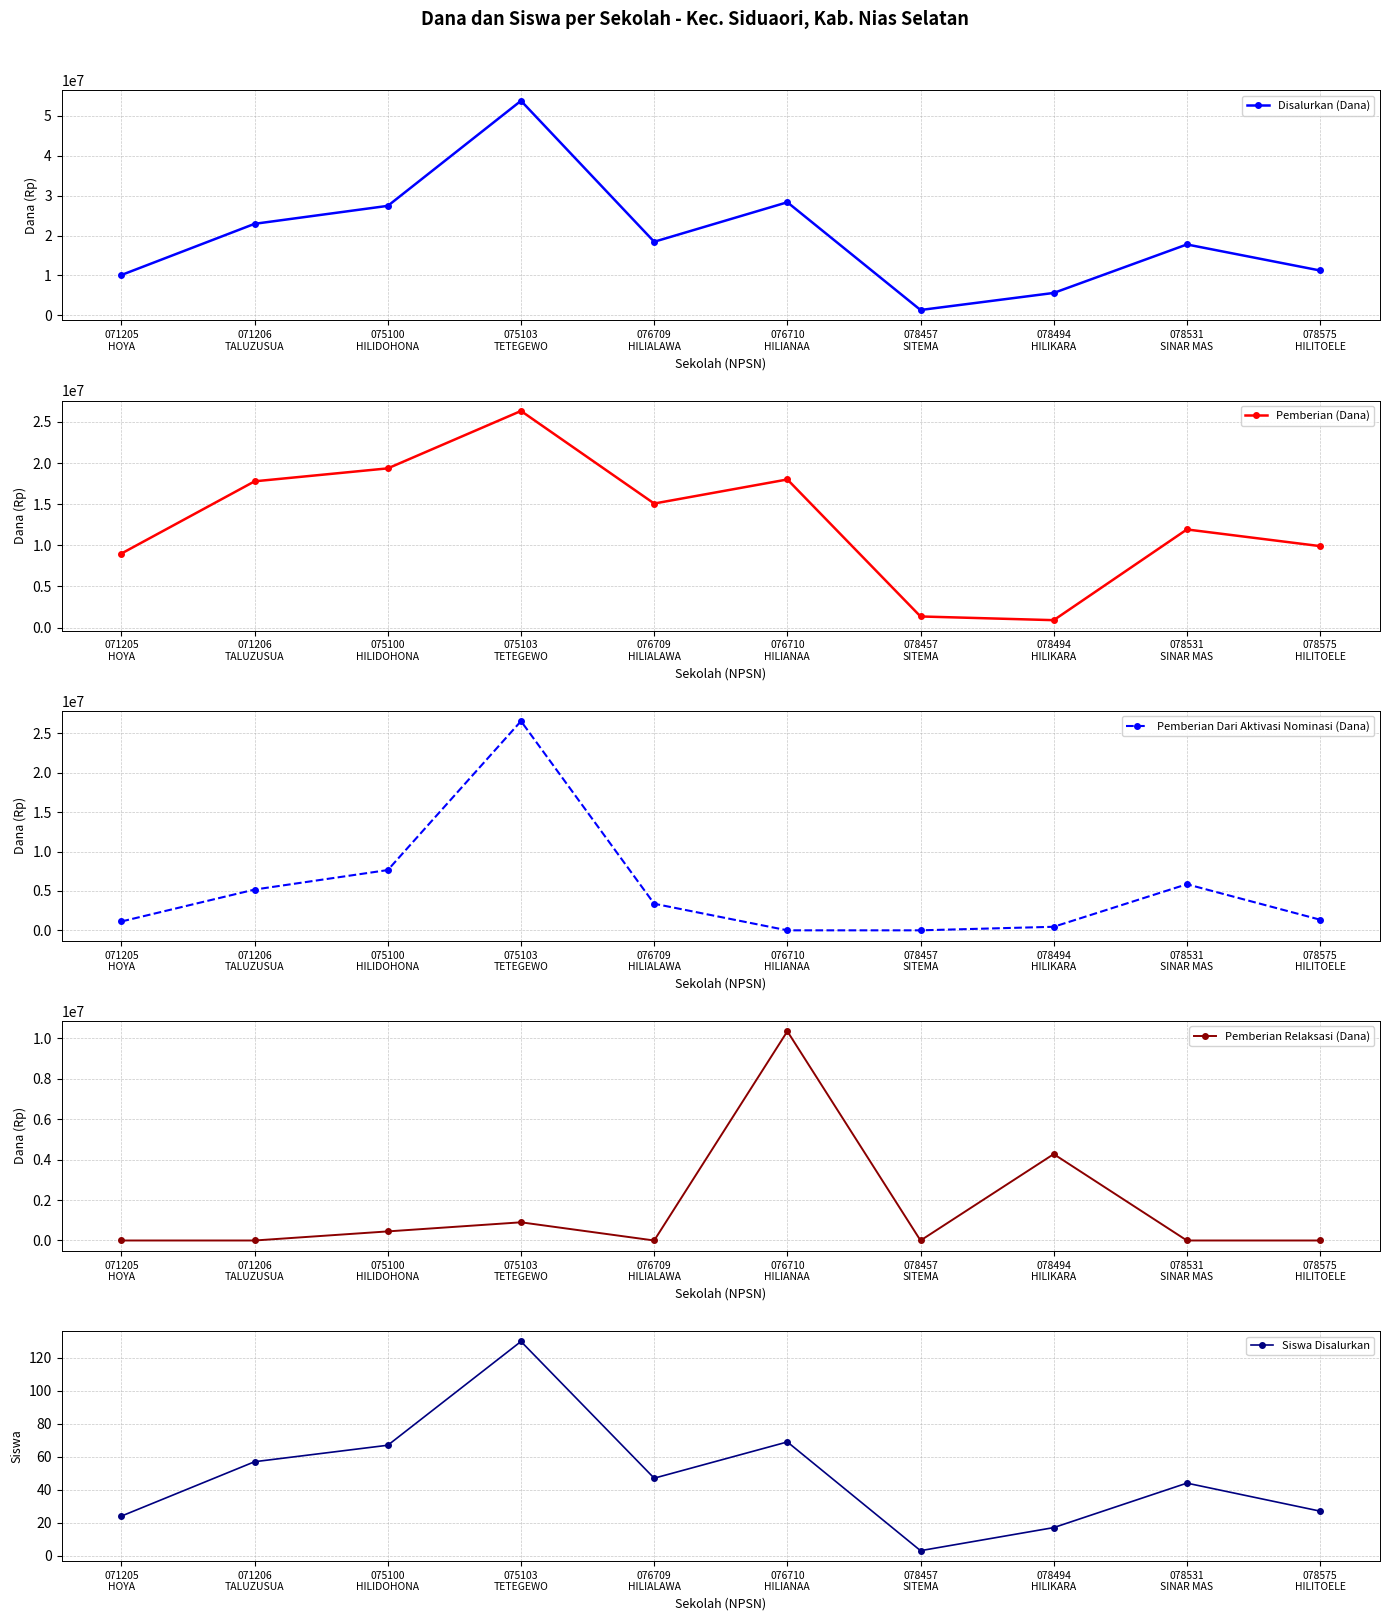

Which series has the largest total across all categories?

Disalurkan (Dana)